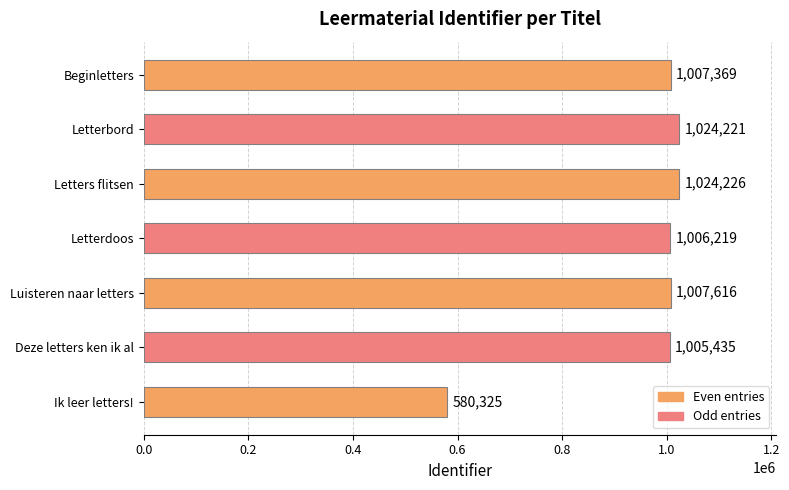

Rank the categories by value from lowest to highest.

Ik leer letters!, Deze letters ken ik al, Letterdoos, Beginletters, Luisteren naar letters, Letterbord, Letters flitsen